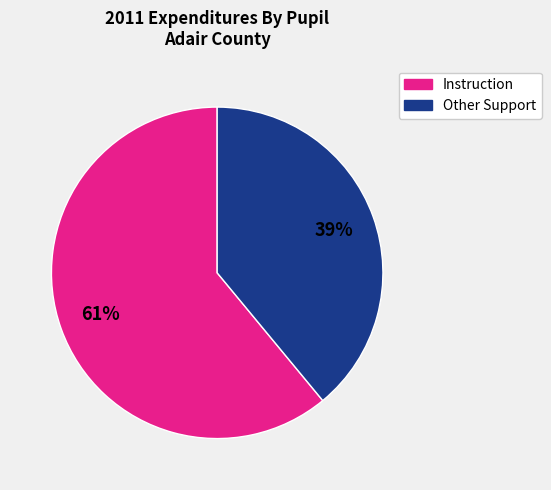

To the nearest percent, what is the difference between the largest and smallest slice percentages?

22%